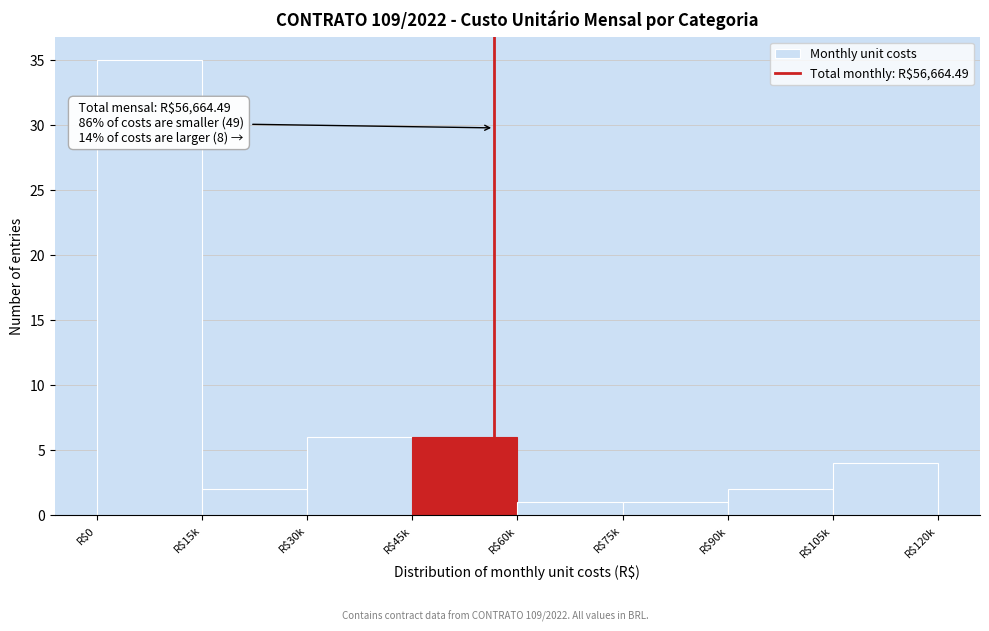

Reading left to right, what are all the values shown in this chart?

35	2	6	6	1	1	2	4